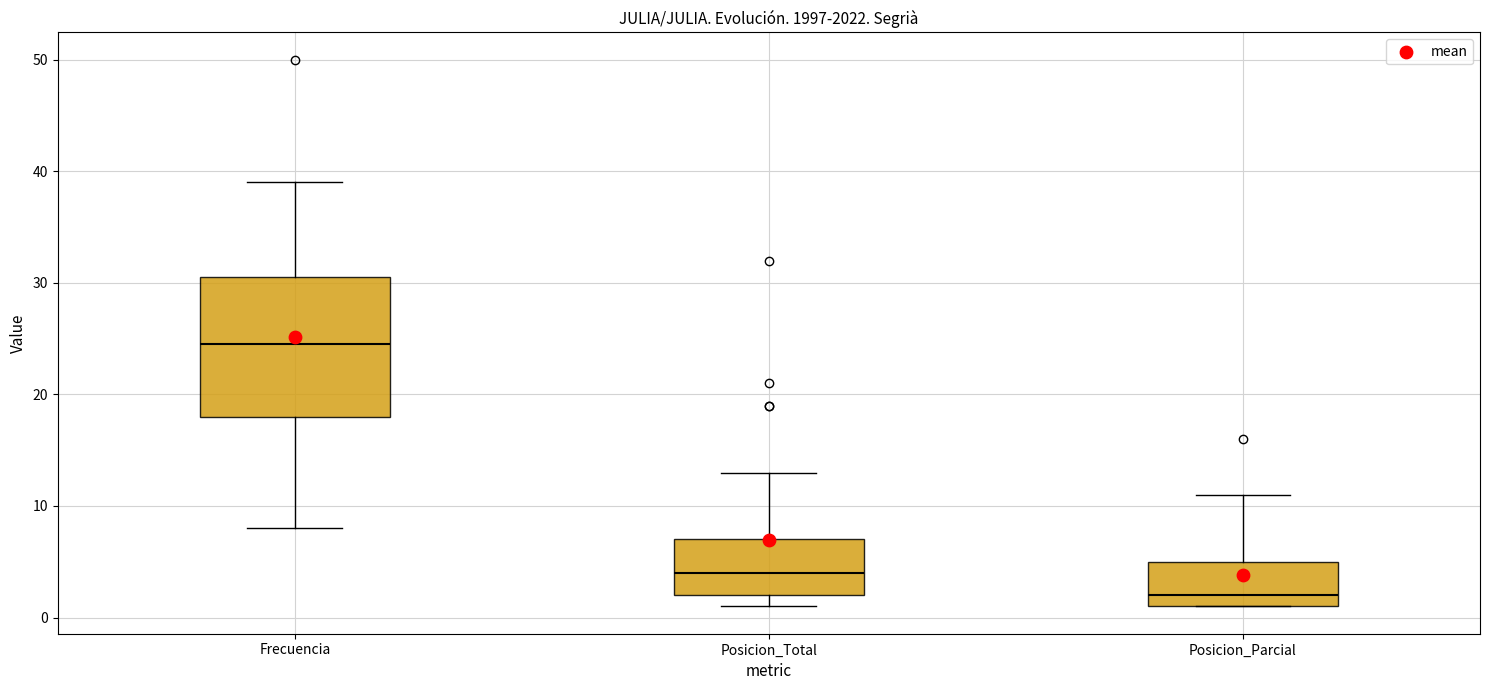

Which box is the tallest, from its lower edge to its upper edge?

Frecuencia